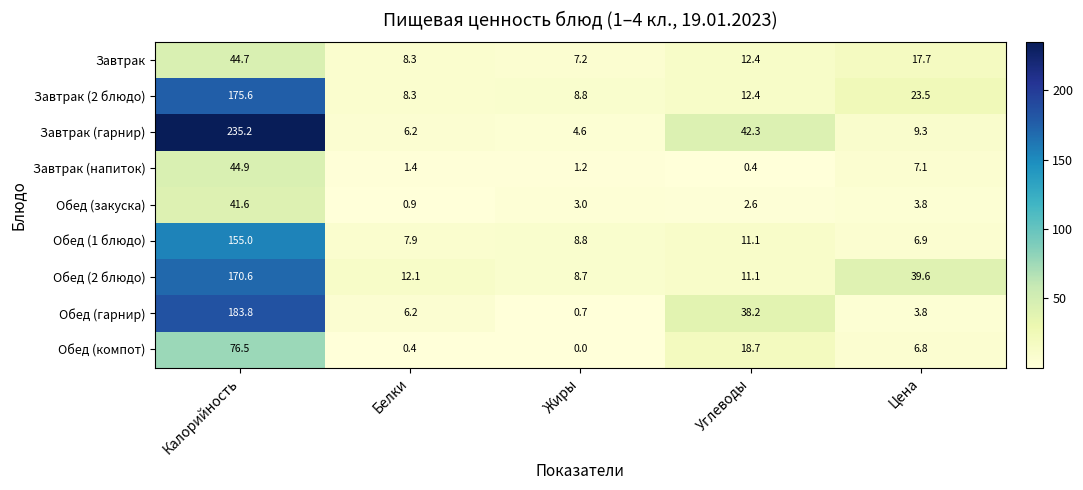

At how many categories does at least one series exceed 23?

3